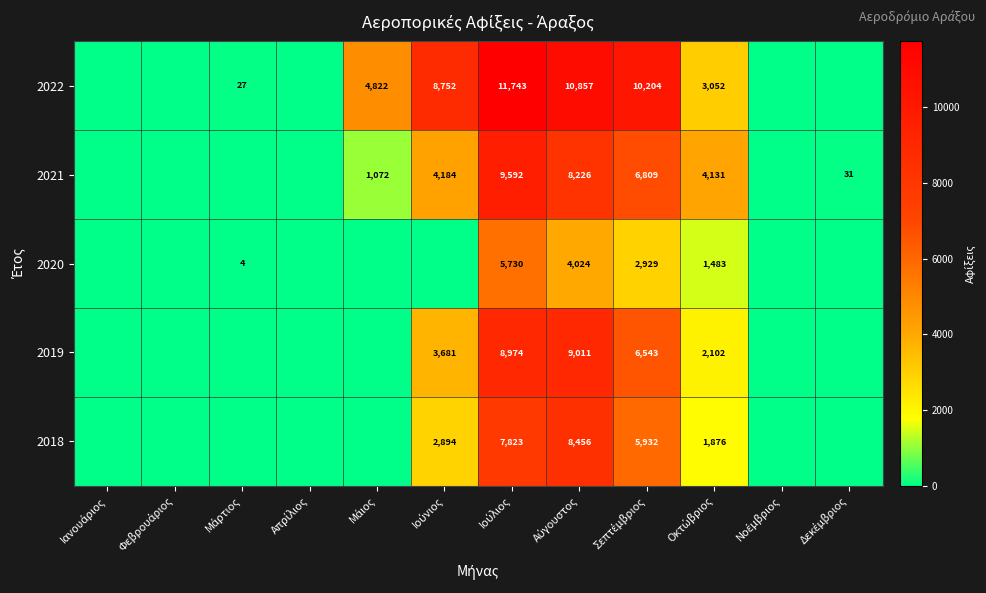

Is the value of 2021 at Φεβρουάριος greater than the value of 2018 at Μάιος?

No